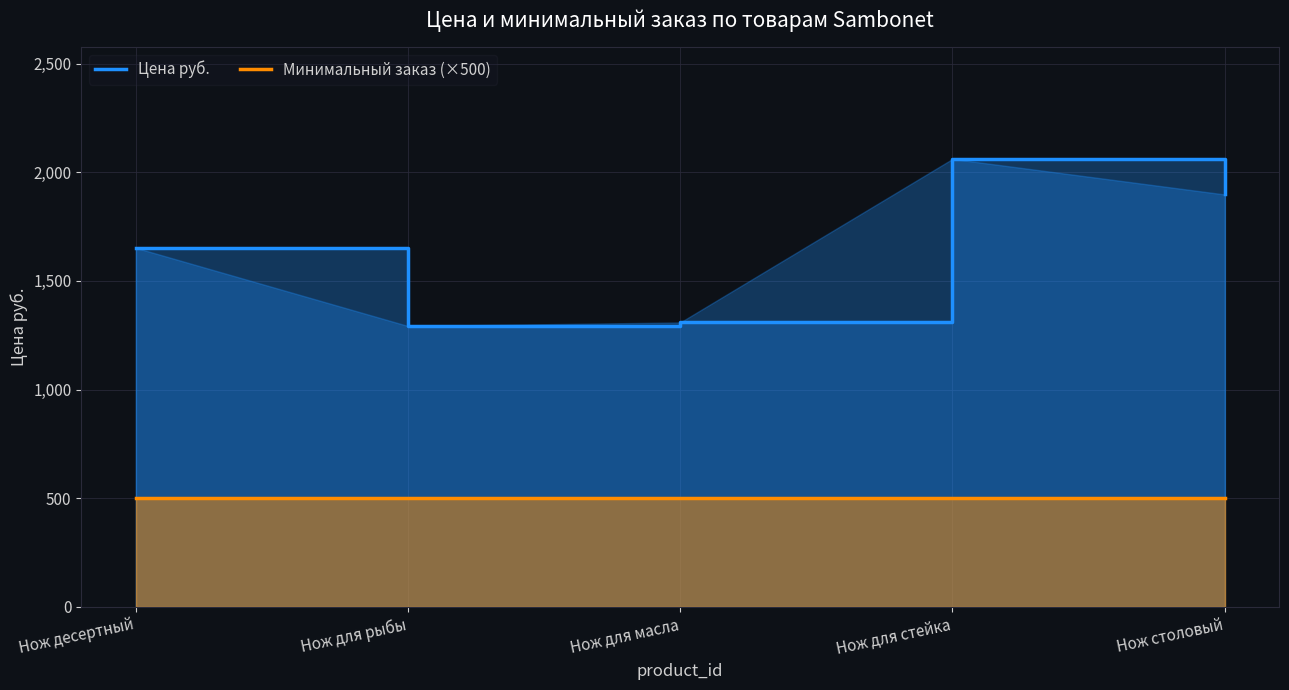

Reading right to left, list all the values displayed in this chart.

Цена руб.: Нож столовый=1897.6	Нож для стейка=2061.2	Нож для масла=1308.7	Нож для рыбы=1292.3	Нож десертный=1652.2
Минимальный заказ (×500): Нож столовый=500.0	Нож для стейка=500.0	Нож для масла=500.0	Нож для рыбы=500.0	Нож десертный=500.0